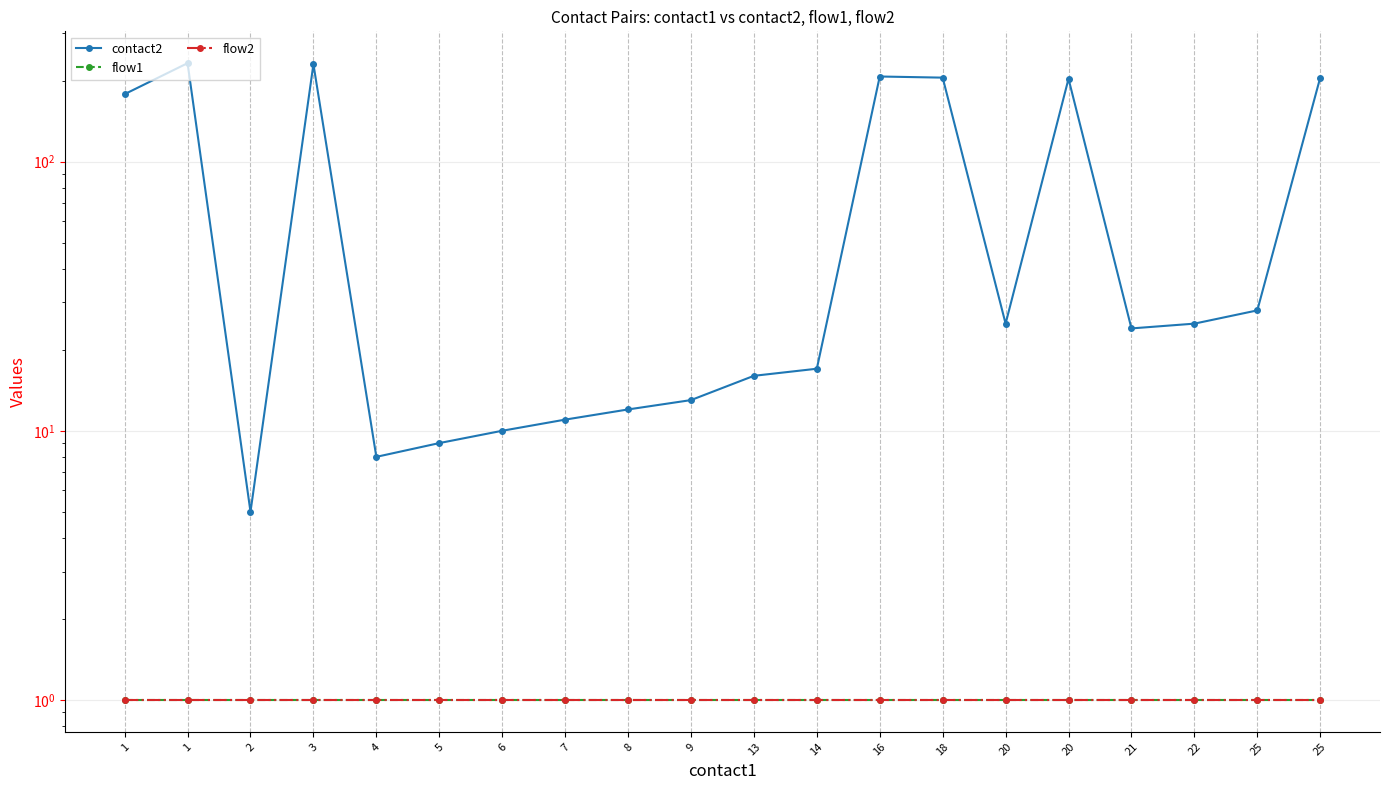

Is this an area chart (filled region under the line)?

No